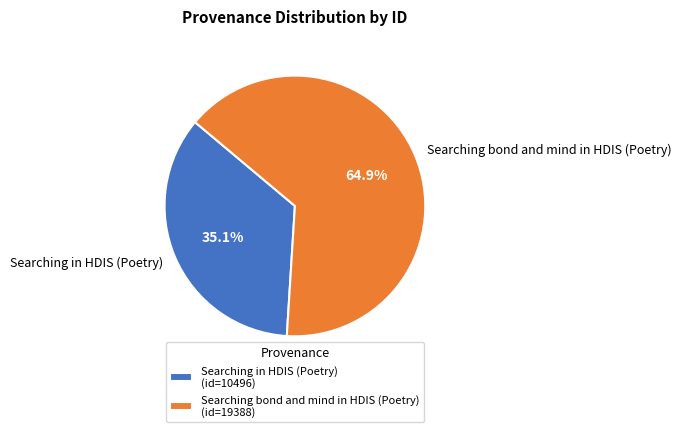

To the nearest percent, what percentage of the pie is Searching in HDIS (Poetry)?

35%